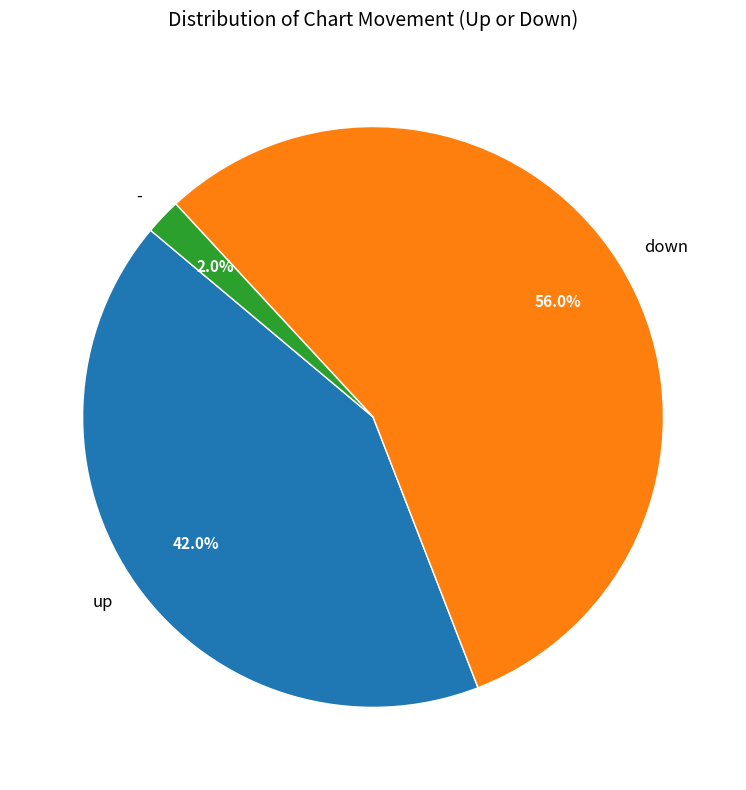

Which category accounts for the majority?

down